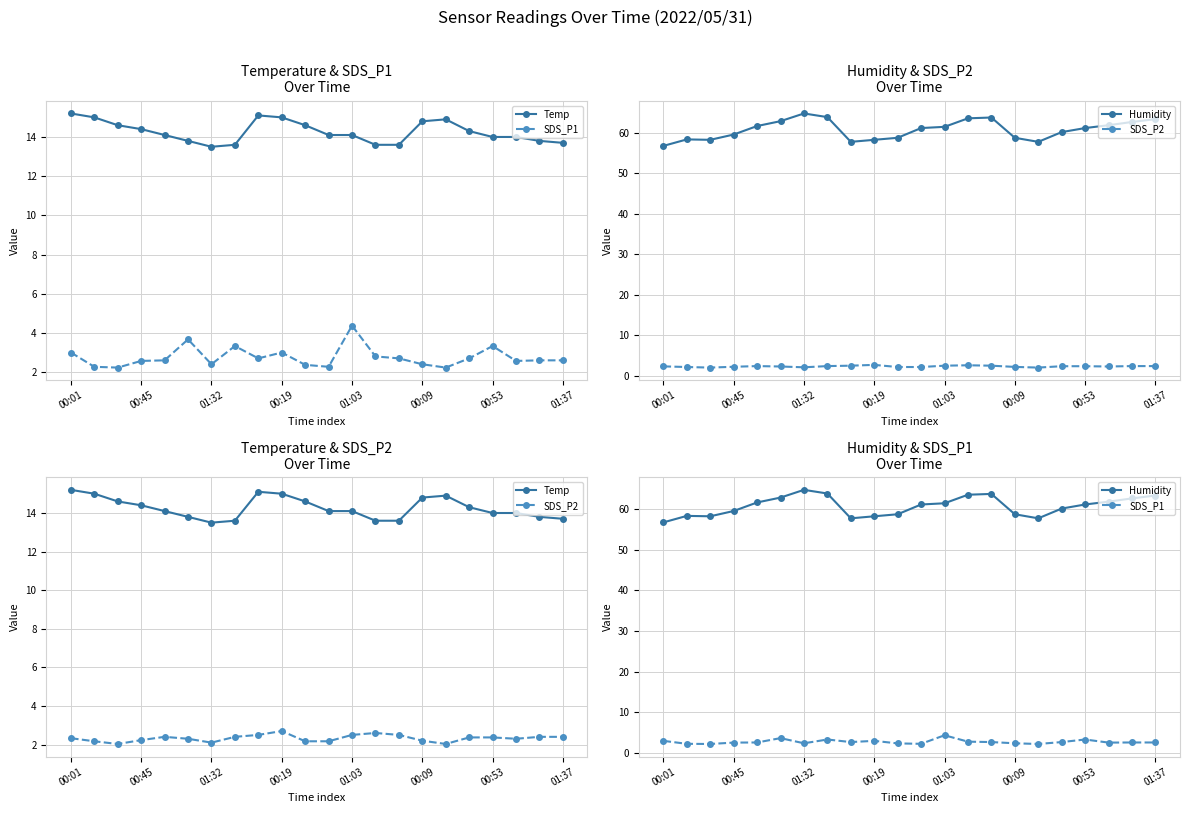

Which label corresponds to the smallest value in the chart?

01:32